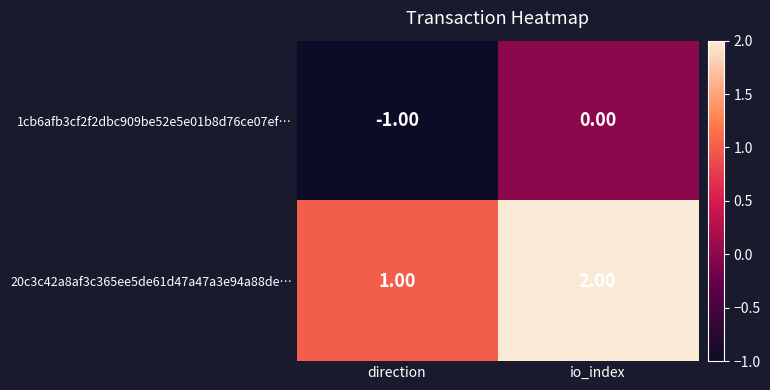

What is the difference between the highest and lowest values at direction?

2